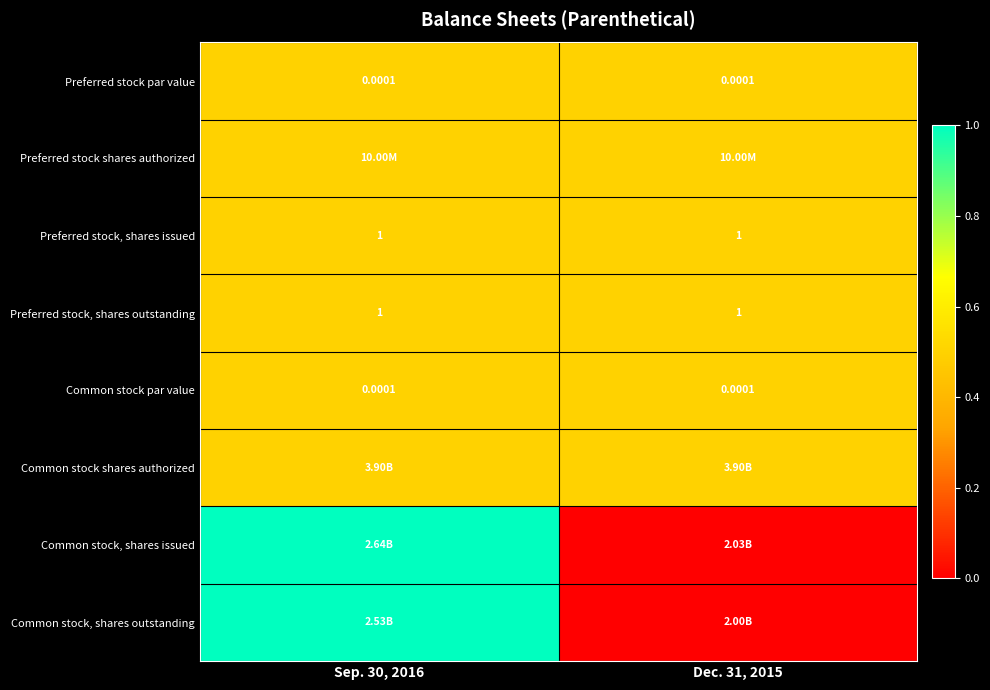

Is the value of Common stock par value at Sep. 30, 2016 greater than the value of Preferred stock, shares outstanding at Sep. 30, 2016?

No